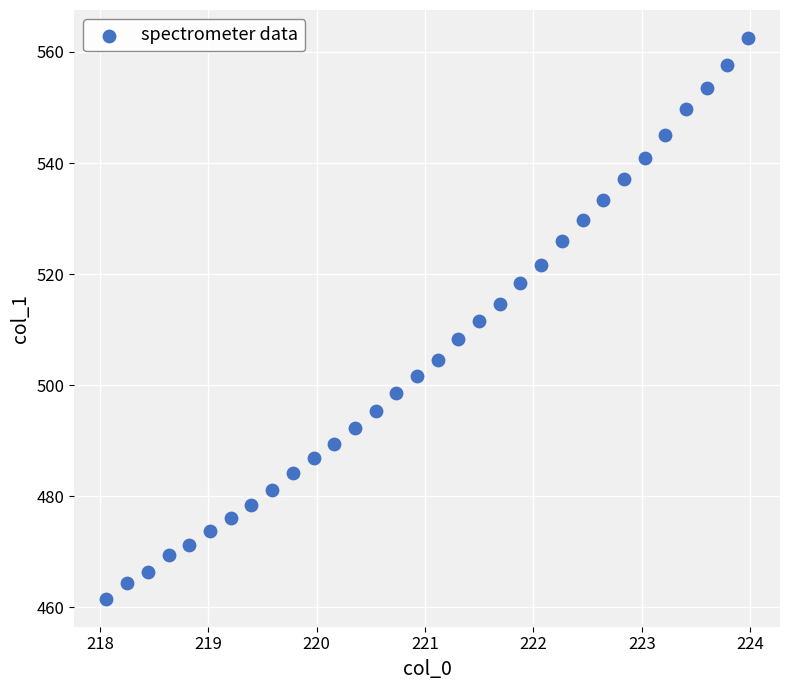

What is the range of X values (max minus min)?

5.9